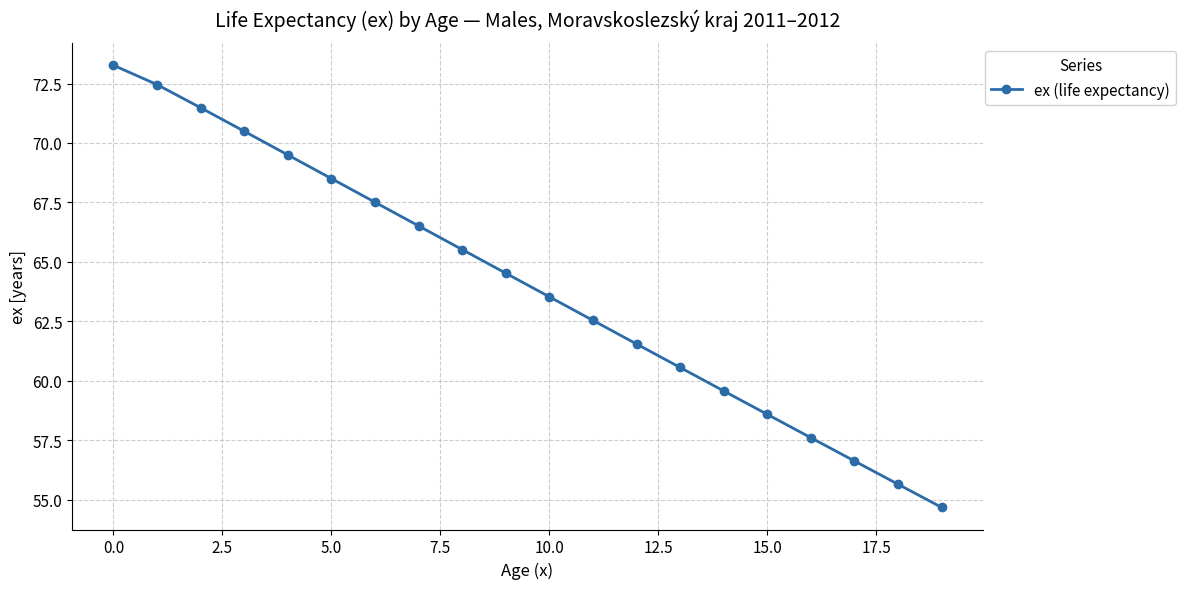

True or false: the data has more than 2 interior local peaks.

False